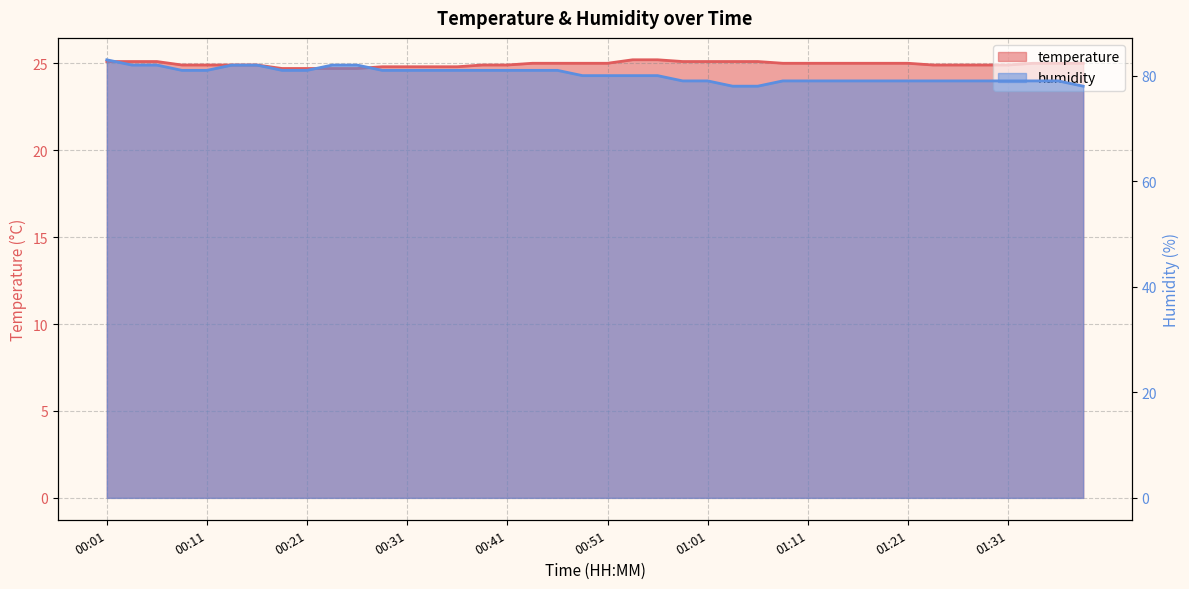

Rank the series at 00:48 from lowest to highest value.

temperature, humidity